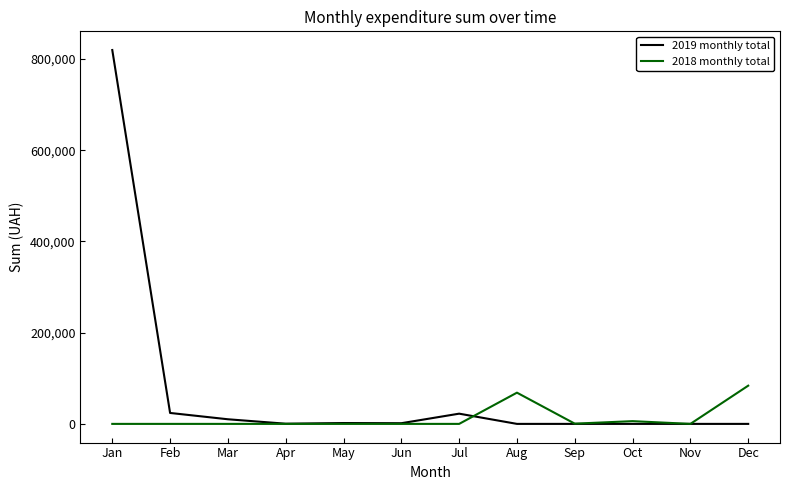

What is the difference between the 2018 monthly total values at Oct and May?

6018.0